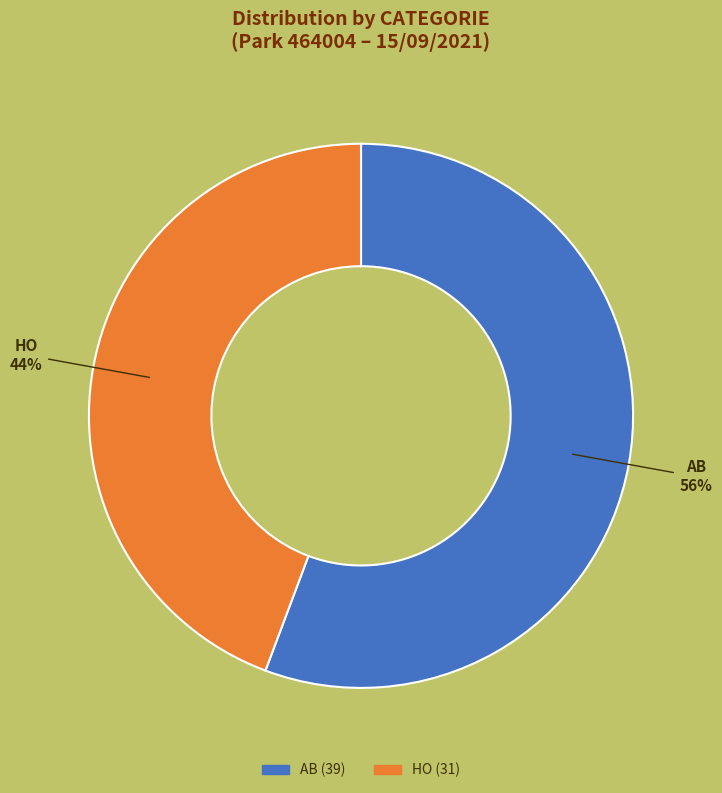

Between AB and HO, which is larger?

AB